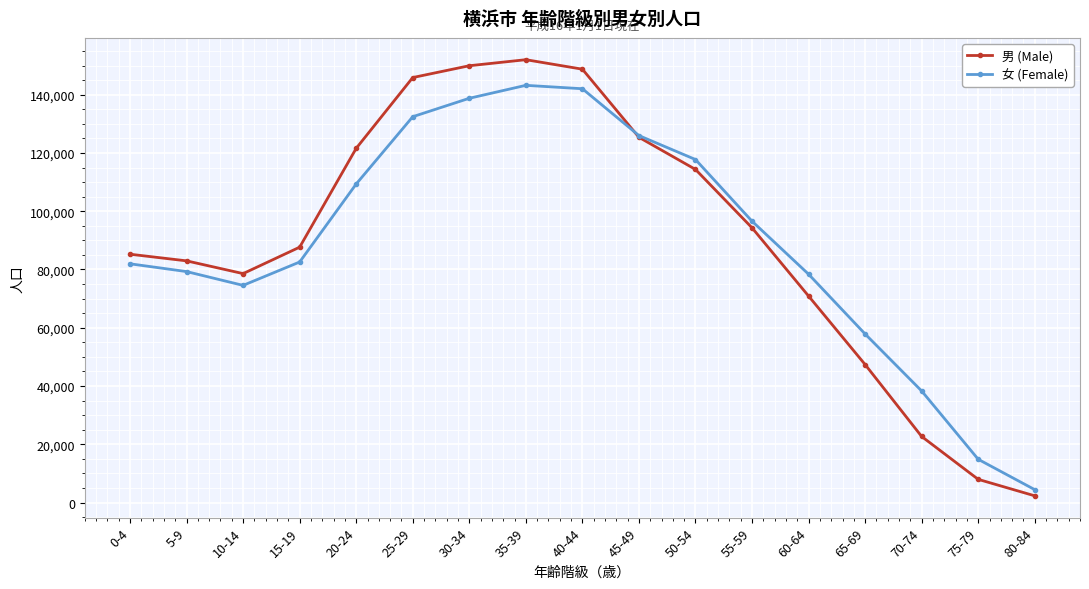

Where is the first local minimum for 男 (Male)?

10-14